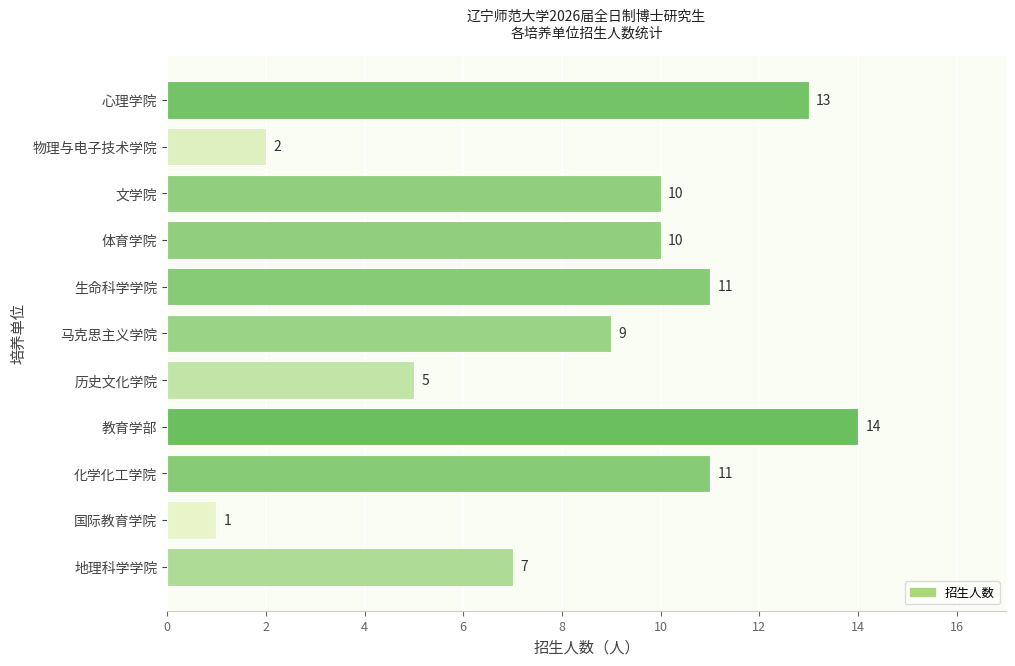

What is the maximum value shown in the chart?

14